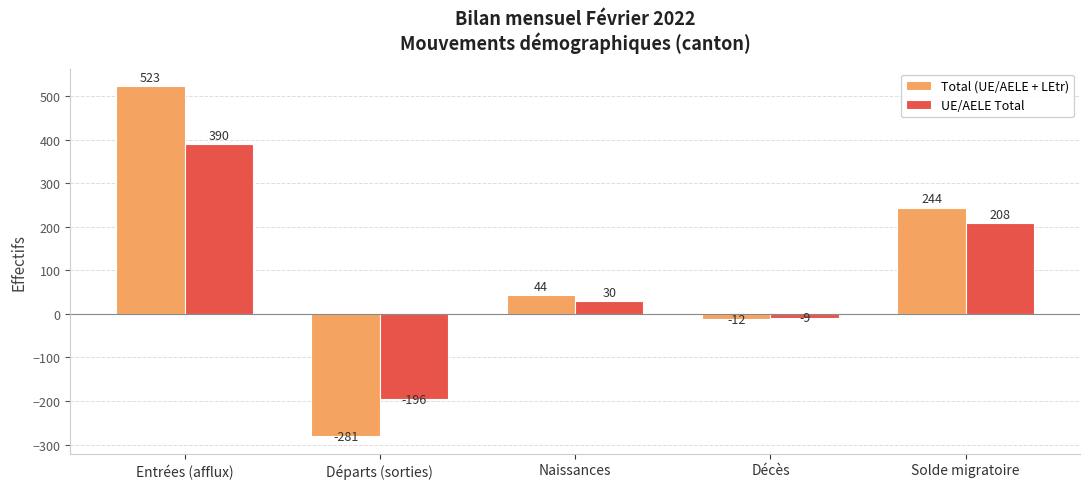

How many data points does each series have?

5